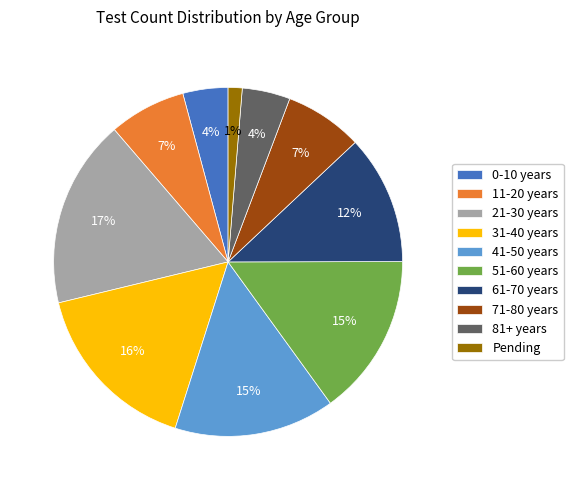

Which category has the biggest portion of the pie?

21-30 years